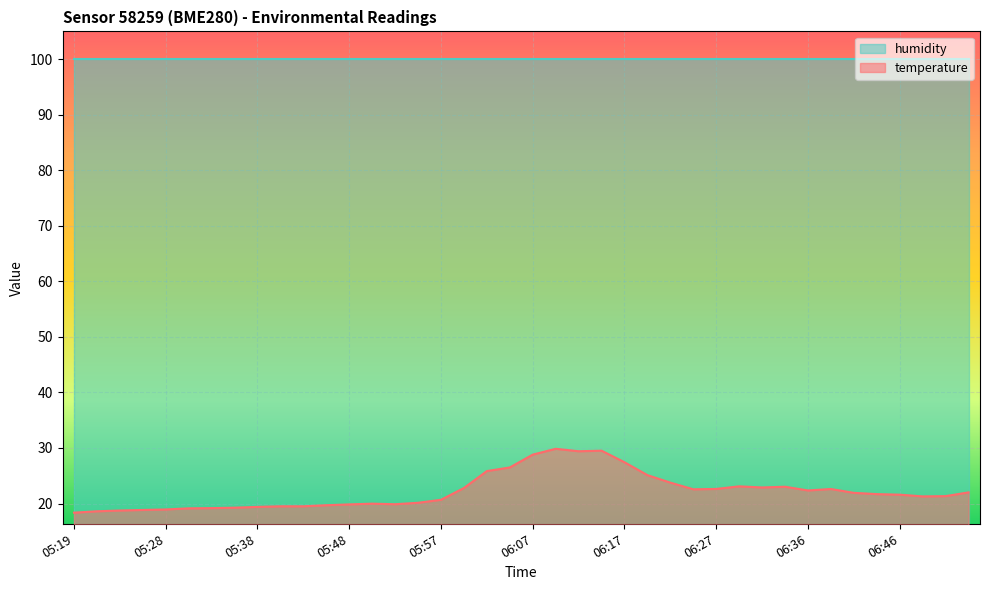

How many data points are above 21?

23